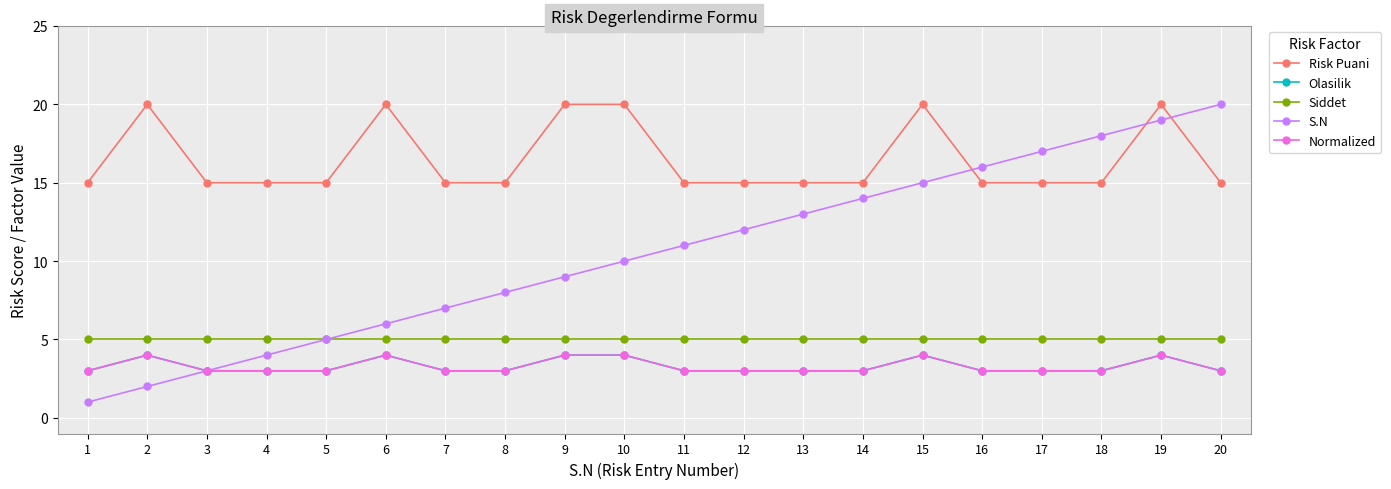

True or false: Risk Puani and Normalized intersect in this chart.

False